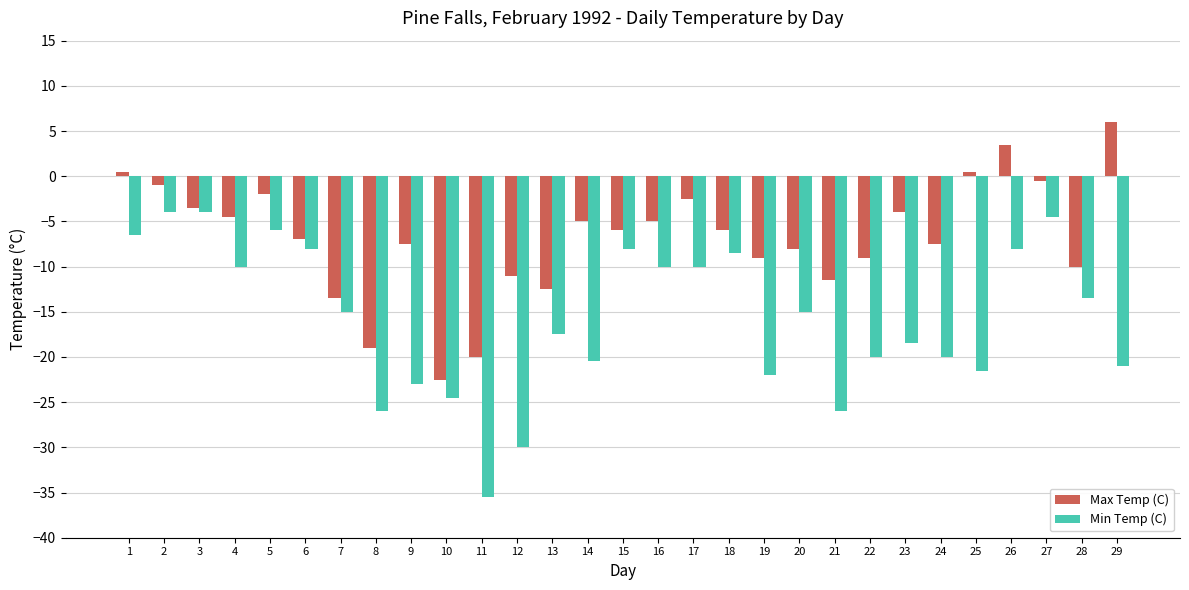

What is the minimum value shown in the chart?

-35.5